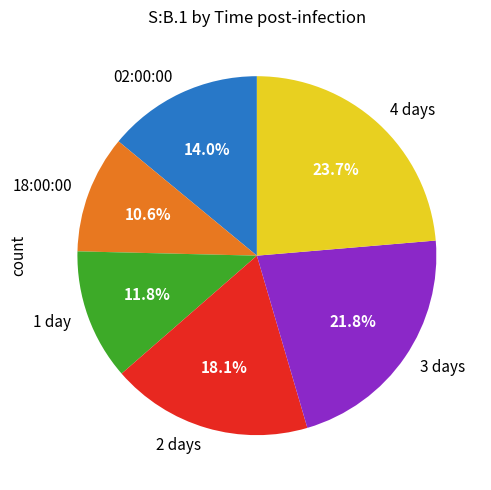

Is it true that 18:00:00 is 23% of the pie?

False